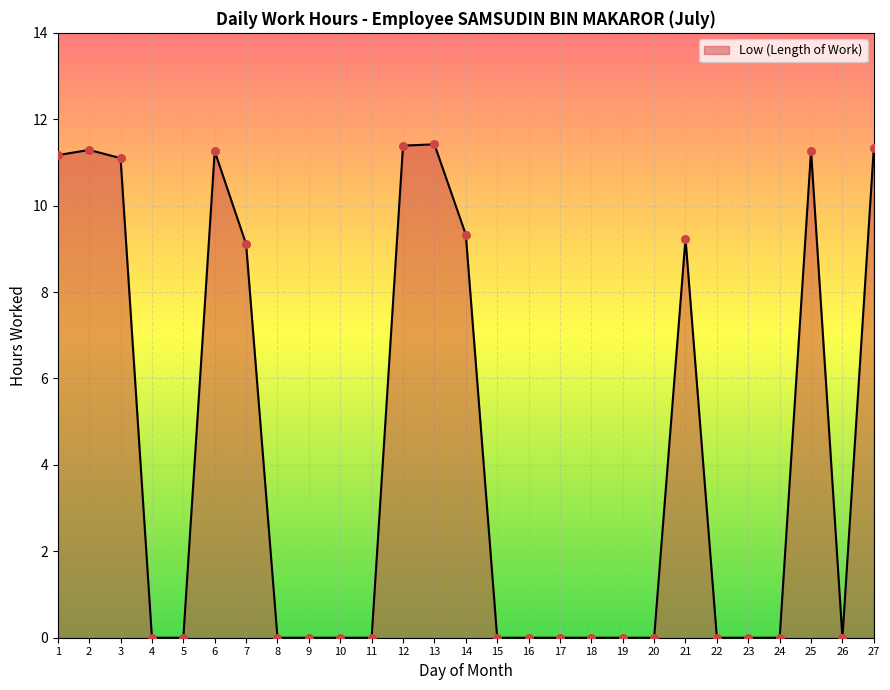

Approximately how many times larger is the value at 12 compared to 2?

1.0